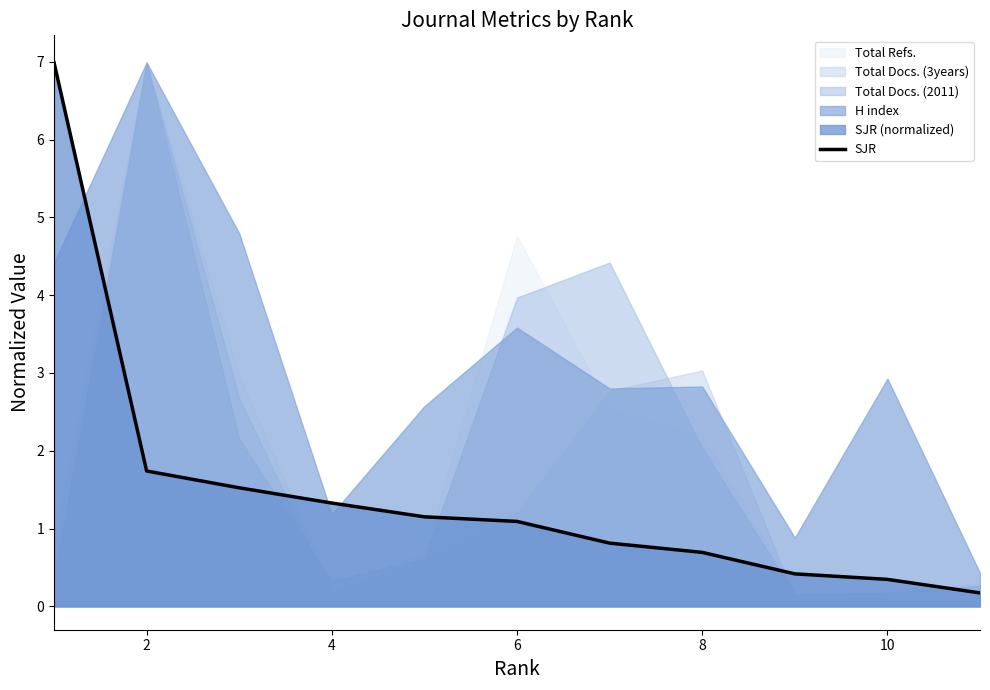

True or false: there are more than 2 points higher than both neighbors.

False